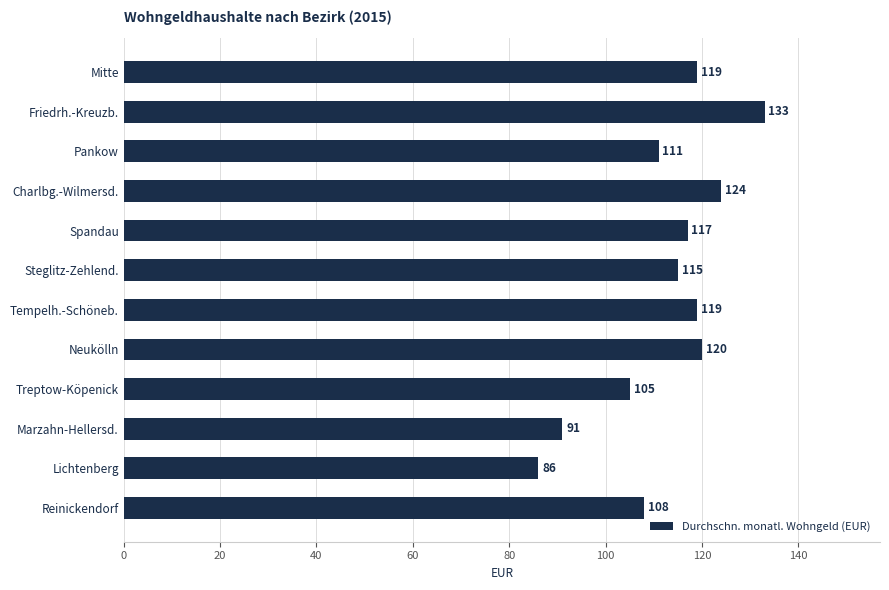

How many bars are there in total?

12